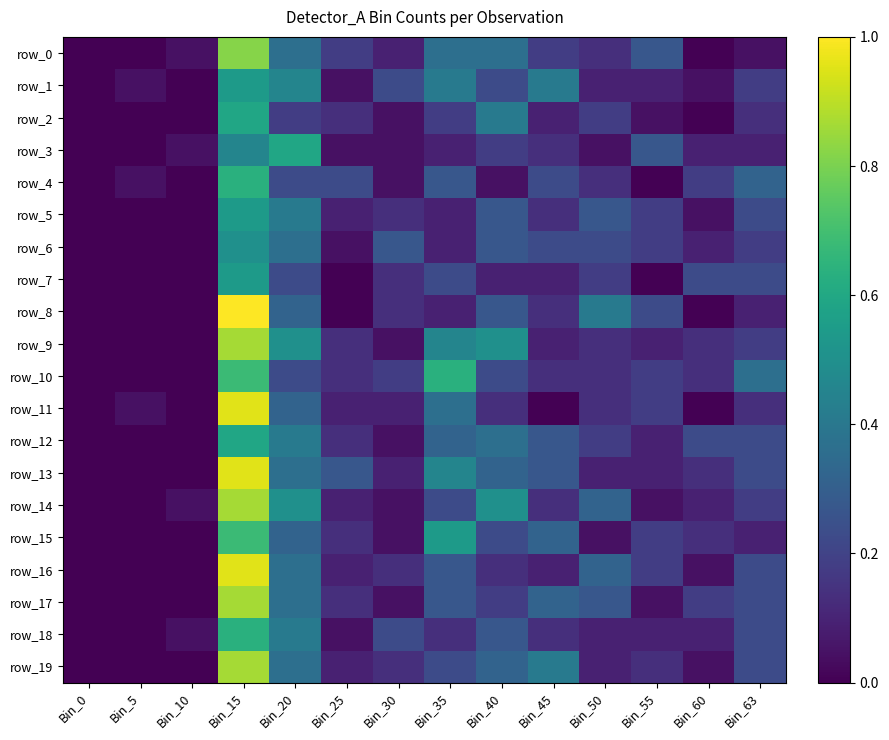

Reading left to right, transcribe all the data shown in this chart.

row_0: 0.0	0.0	0.0	0.8	0.4	0.2	0.1	0.4	0.4	0.2	0.1	0.3	0.0	0.0
row_1: 0.0	0.0	0.0	0.5	0.5	0.0	0.2	0.4	0.2	0.4	0.1	0.1	0.0	0.2
row_2: 0.0	0.0	0.0	0.6	0.2	0.1	0.0	0.2	0.4	0.1	0.2	0.0	0.0	0.1
row_3: 0.0	0.0	0.0	0.5	0.6	0.0	0.0	0.1	0.2	0.1	0.0	0.3	0.1	0.1
row_4: 0.0	0.0	0.0	0.6	0.2	0.2	0.0	0.3	0.0	0.2	0.1	0.0	0.2	0.3
row_5: 0.0	0.0	0.0	0.5	0.4	0.1	0.1	0.1	0.3	0.1	0.3	0.2	0.0	0.2
row_6: 0.0	0.0	0.0	0.5	0.4	0.0	0.3	0.1	0.3	0.2	0.2	0.2	0.1	0.2
row_7: 0.0	0.0	0.0	0.5	0.2	0.0	0.1	0.2	0.1	0.1	0.2	0.0	0.2	0.2
row_8: 0.0	0.0	0.0	1.0	0.3	0.0	0.1	0.1	0.3	0.1	0.4	0.2	0.0	0.1
row_9: 0.0	0.0	0.0	0.9	0.5	0.1	0.0	0.5	0.5	0.1	0.1	0.1	0.1	0.2
row_10: 0.0	0.0	0.0	0.7	0.2	0.1	0.2	0.6	0.2	0.1	0.1	0.2	0.1	0.4
row_11: 0.0	0.0	0.0	1.0	0.3	0.1	0.1	0.4	0.1	0.0	0.1	0.2	0.0	0.1
row_12: 0.0	0.0	0.0	0.6	0.4	0.1	0.0	0.3	0.4	0.3	0.2	0.1	0.2	0.2
row_13: 0.0	0.0	0.0	1.0	0.4	0.3	0.1	0.5	0.3	0.3	0.1	0.1	0.1	0.2
row_14: 0.0	0.0	0.0	0.9	0.5	0.1	0.0	0.2	0.5	0.1	0.3	0.0	0.1	0.2
row_15: 0.0	0.0	0.0	0.7	0.3	0.1	0.0	0.5	0.2	0.3	0.0	0.2	0.1	0.1
row_16: 0.0	0.0	0.0	1.0	0.4	0.1	0.1	0.3	0.1	0.1	0.3	0.2	0.0	0.2
row_17: 0.0	0.0	0.0	0.9	0.4	0.1	0.0	0.3	0.2	0.3	0.3	0.0	0.2	0.2
row_18: 0.0	0.0	0.0	0.6	0.4	0.0	0.2	0.1	0.3	0.1	0.1	0.1	0.1	0.2
row_19: 0.0	0.0	0.0	0.9	0.4	0.1	0.1	0.2	0.3	0.4	0.1	0.1	0.0	0.2